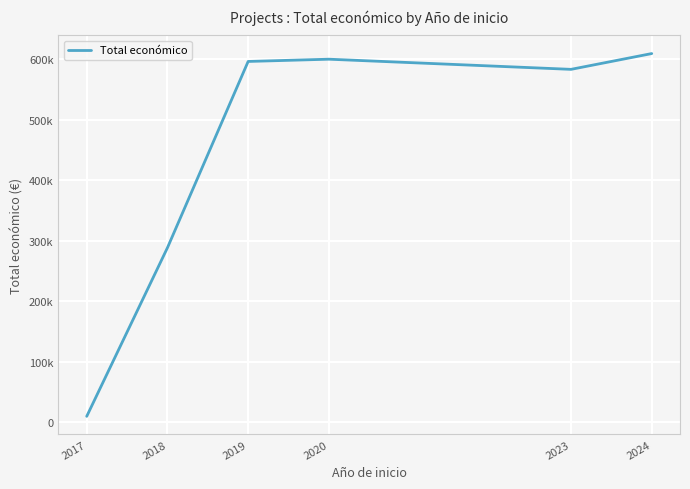

What is the value of the 6th point from the left?

608945.5